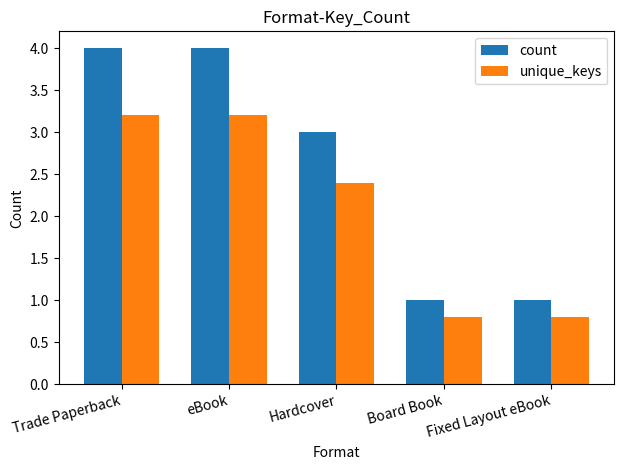

Which series has the largest total across all categories?

count